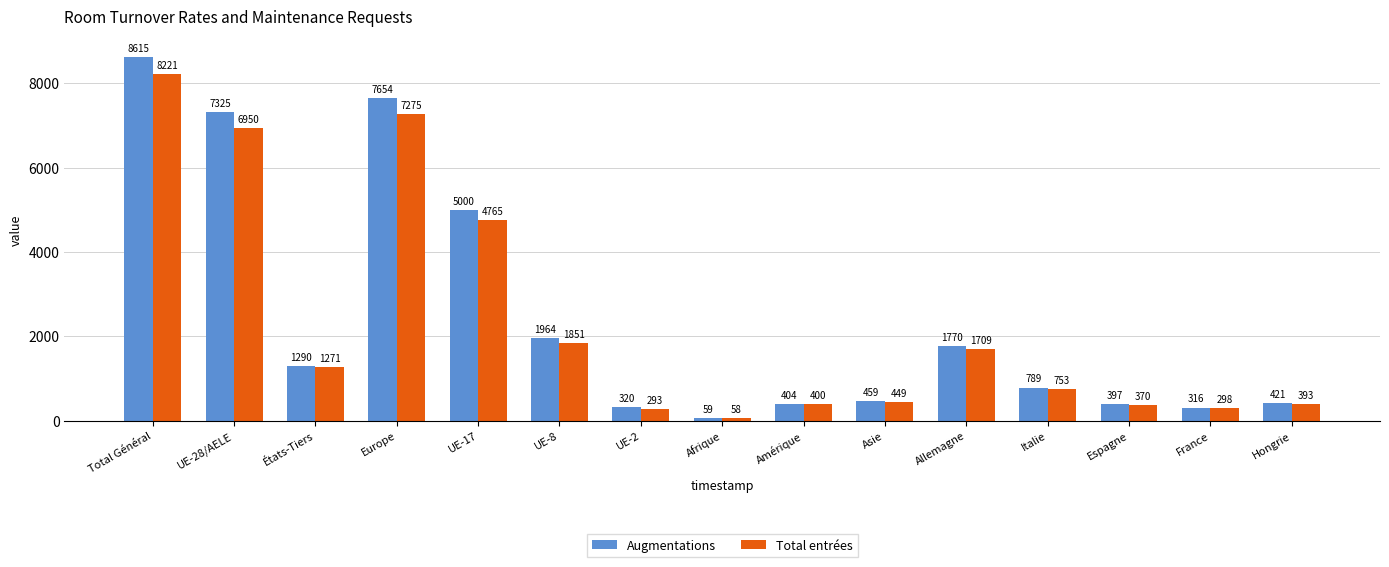

What are all the series names shown in the legend?

Augmentations, Total entrées